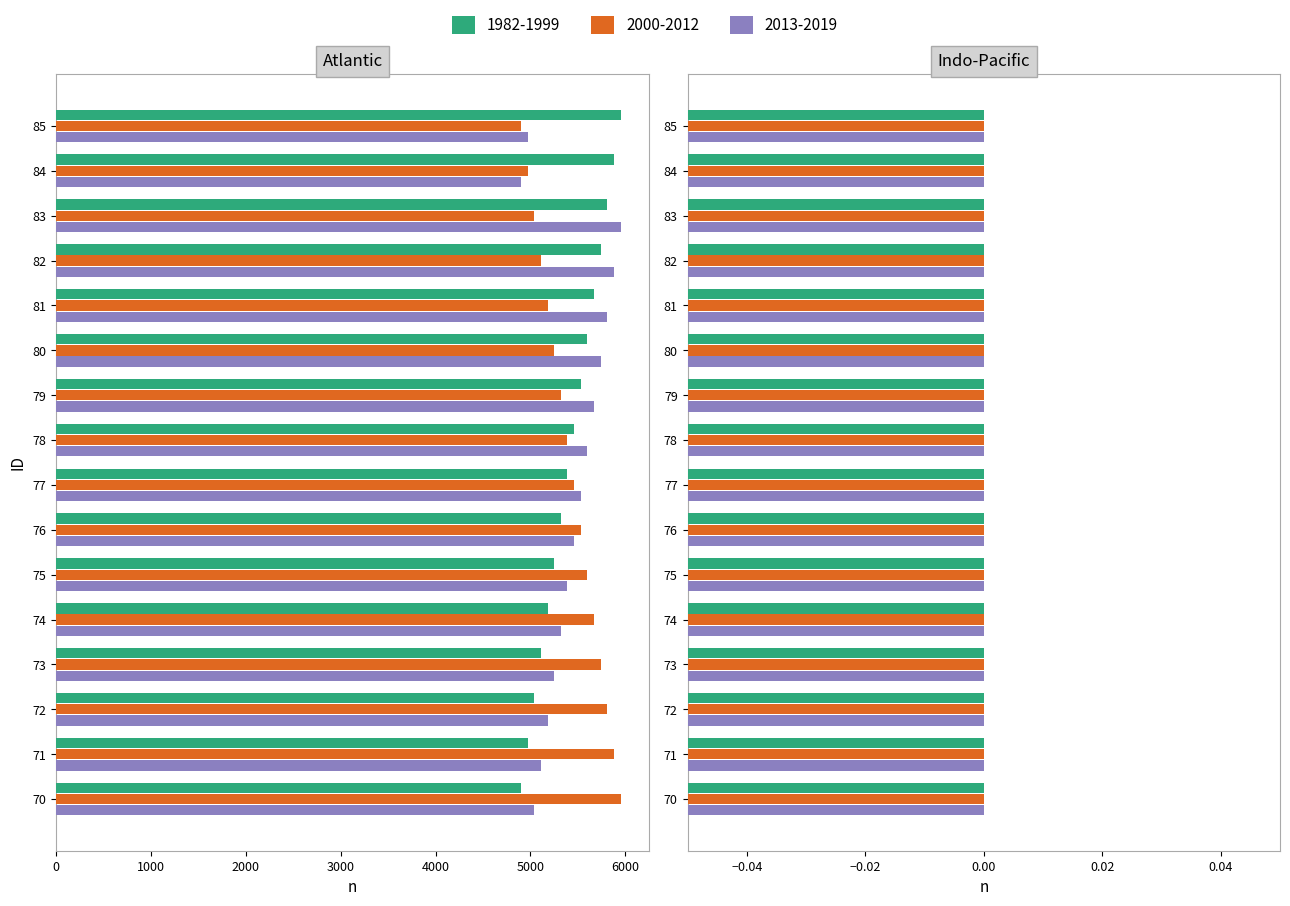

Where does the 2013-2019 series first go above 5460?

77